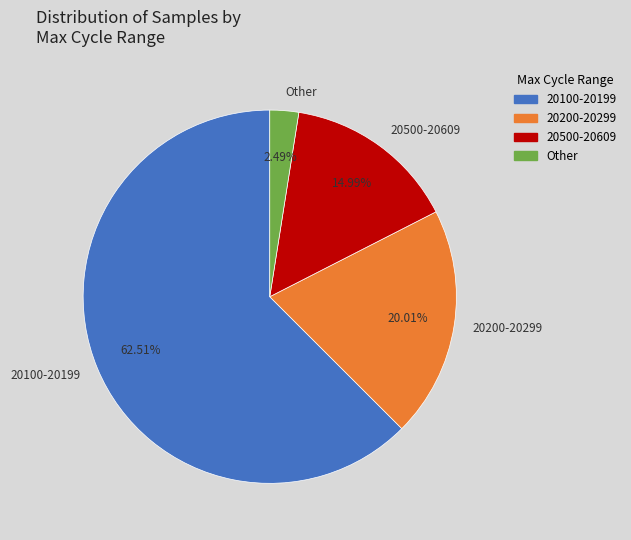

Which category has the biggest portion of the pie?

20100-20199